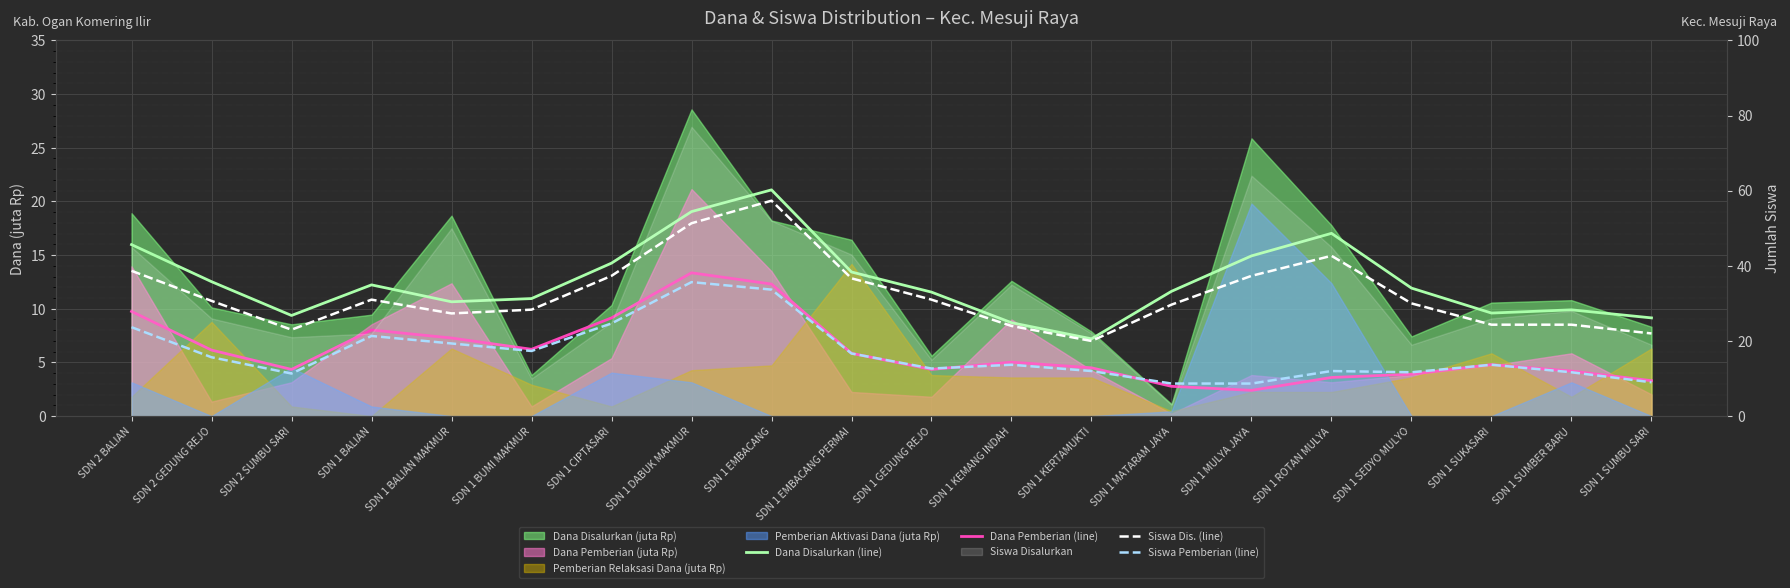

Where is Dana Pemberian (line) nearest to the value 7?

SDN 1 BALIAN MAKMUR